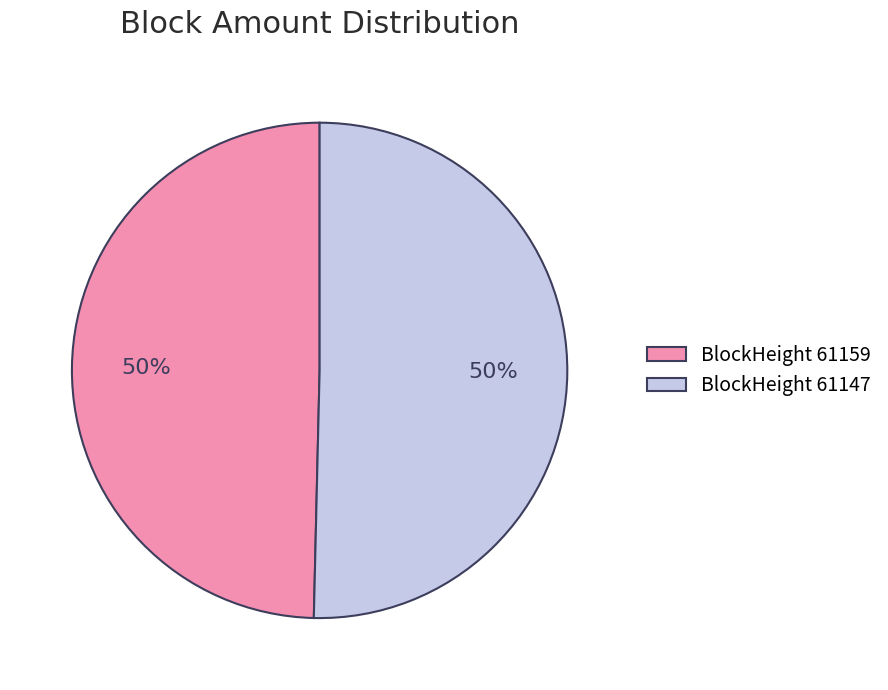

To the nearest percent, what is the average slice percentage?

50%